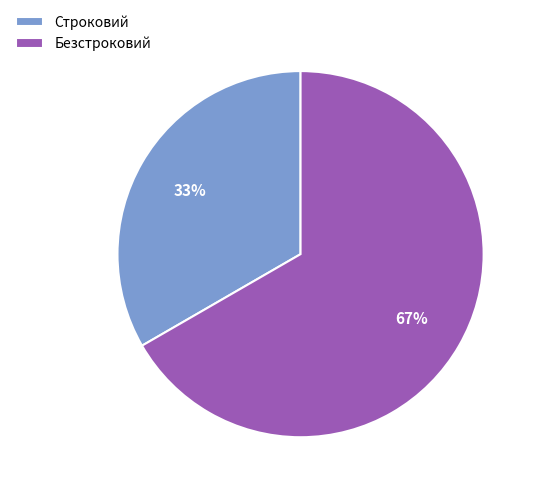

What is the ratio of the value at Безстроковий to the value at Строковий?

2.0